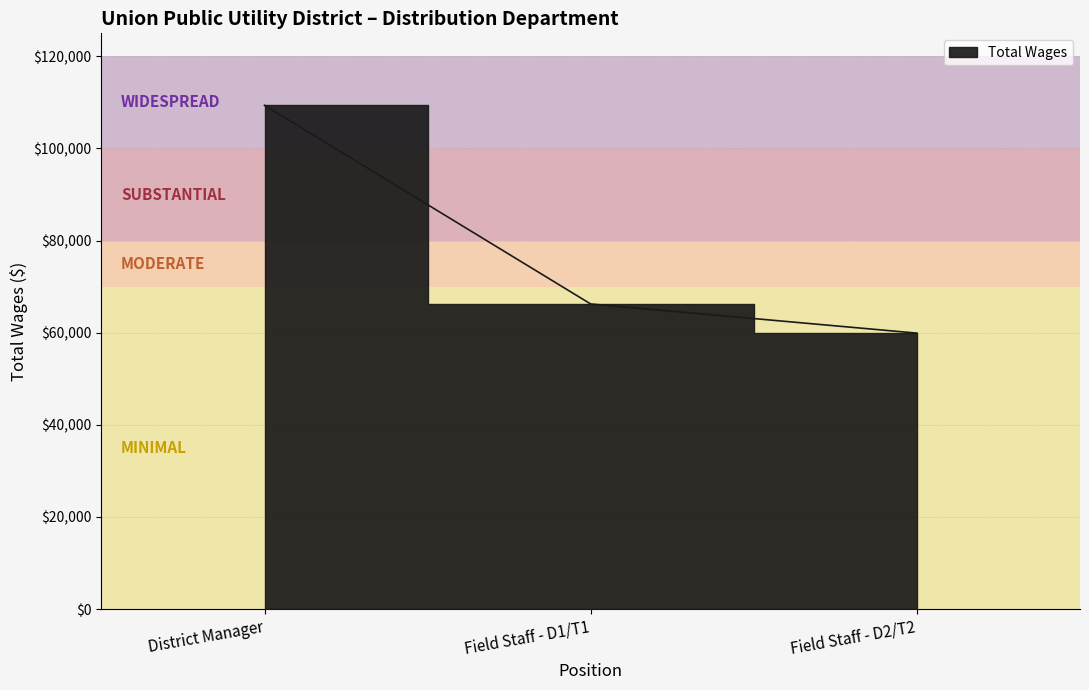

Rank the categories by value from lowest to highest.

Field Staff - D2/T2, Field Staff - D1/T1, District Manager